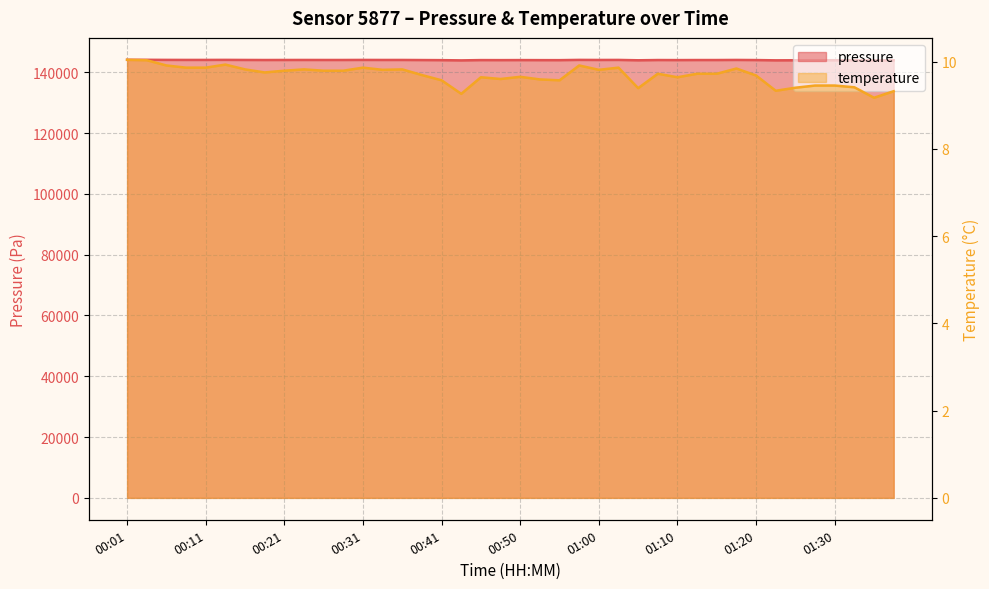

Reading left to right, extract all data points from this chart.

pressure: 144084.9	144081.2	144052.3	144039.8	144041.0	144057.3	144031.0	144013.4	144023.5	144031.0	144023.5	144023.5	144041.0	144028.5	144031.0	143998.3	143968.2	143892.9	143987.0	143975.8	143989.5	143974.5	143968.2	144051.1	144028.5	144041.0	143925.5	144004.6	143987.0	144005.9	144005.9	144036.0	143995.8	143909.2	143928.0	143940.6	143940.6	143930.6	143870.3	143908.0
temperature: 10.0	10.0	9.9	9.9	9.9	9.9	9.8	9.8	9.8	9.8	9.8	9.8	9.9	9.8	9.8	9.7	9.6	9.3	9.6	9.6	9.7	9.6	9.6	9.9	9.8	9.9	9.4	9.7	9.6	9.7	9.7	9.8	9.7	9.3	9.4	9.4	9.4	9.4	9.2	9.3